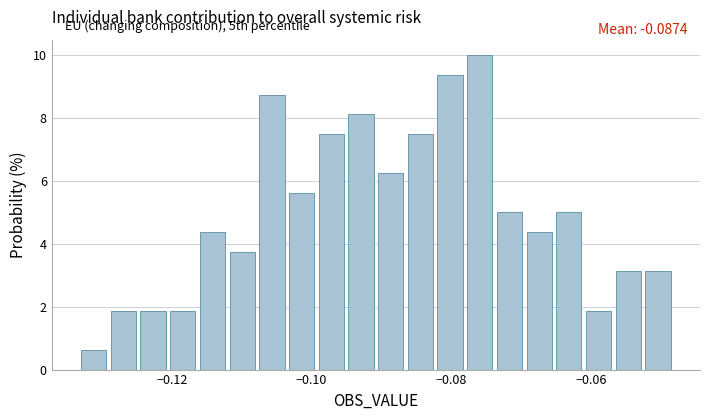

Around what value on the x-axis is the tallest bar? Give the approximate position of its centre, as read against the axis.

-0.076